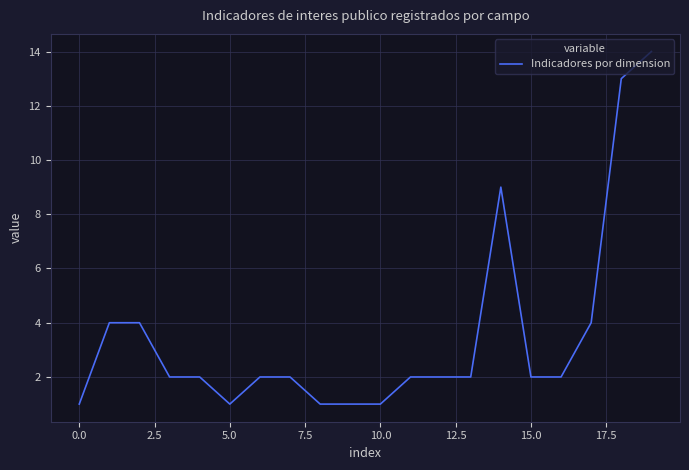

What is the greatest value displayed?

14